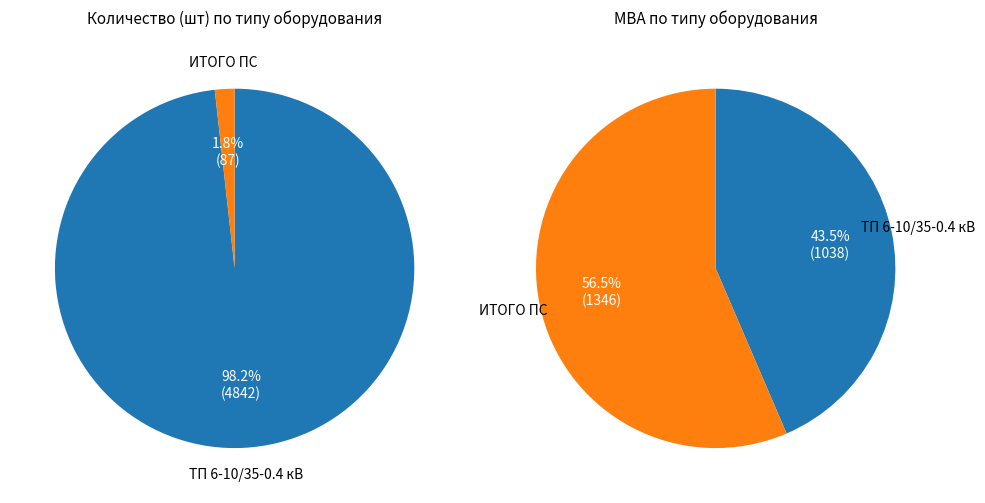

What is the largest slice in the pie chart?

ТП 6-10/35-0.4 кВ